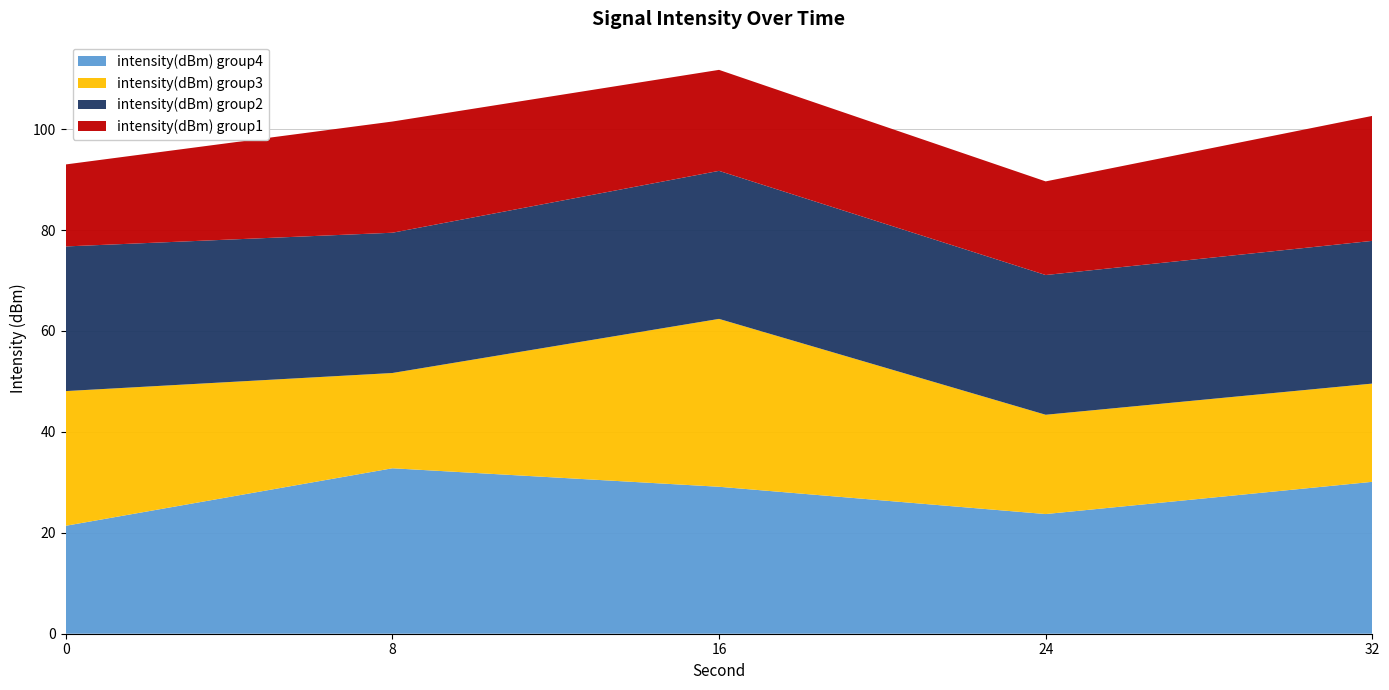

The intensity(dBm) group4 series shows 21.4 at 0. True or false?

True